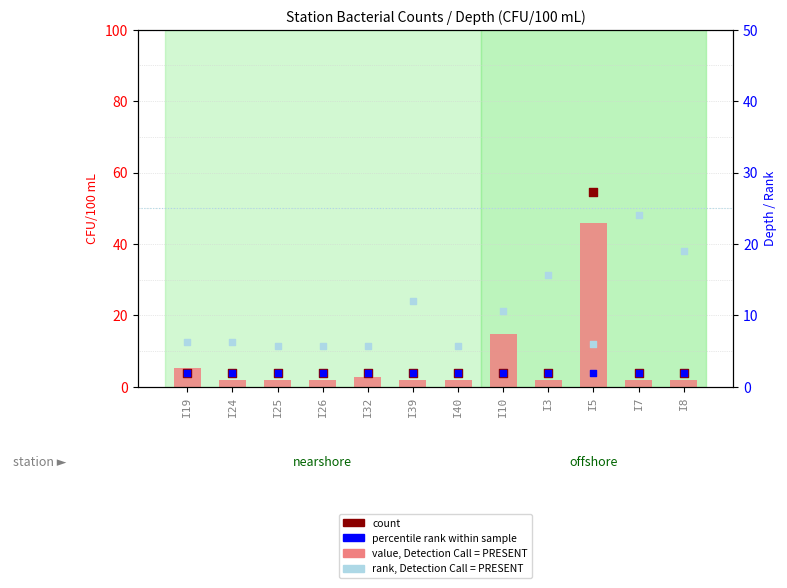

At which category is the sum across all series the highest?

I5